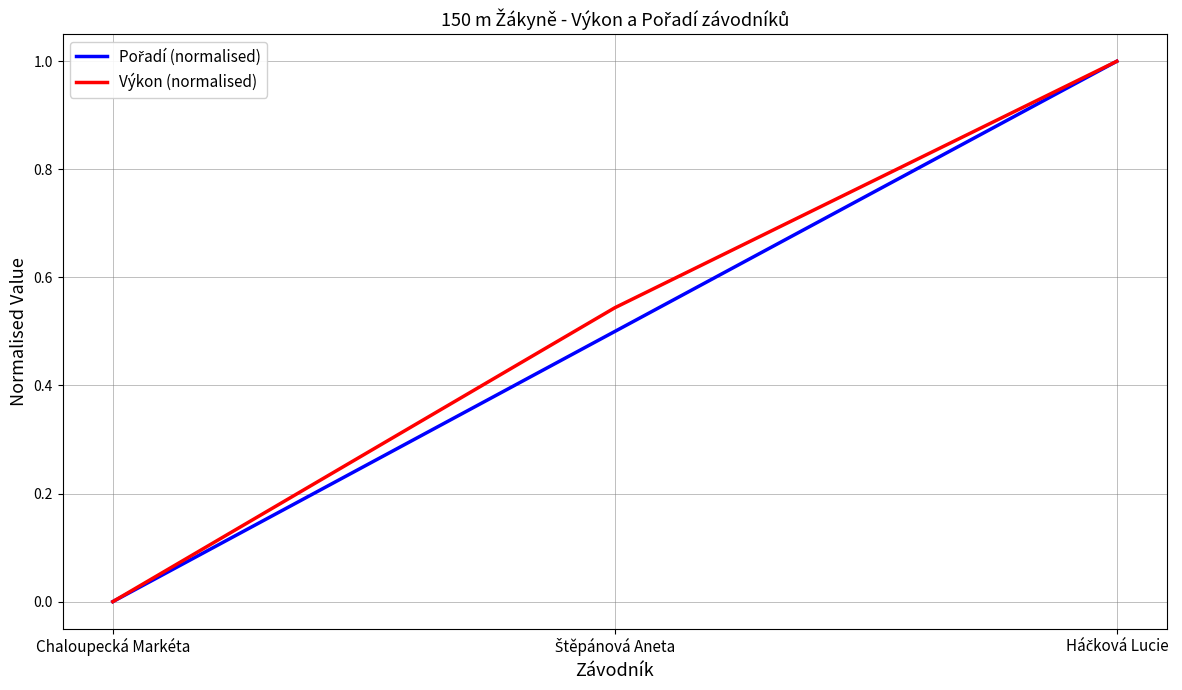

The value of Výkon (normalised) at Chaloupecká Markéta is 0.0. True or false?

True